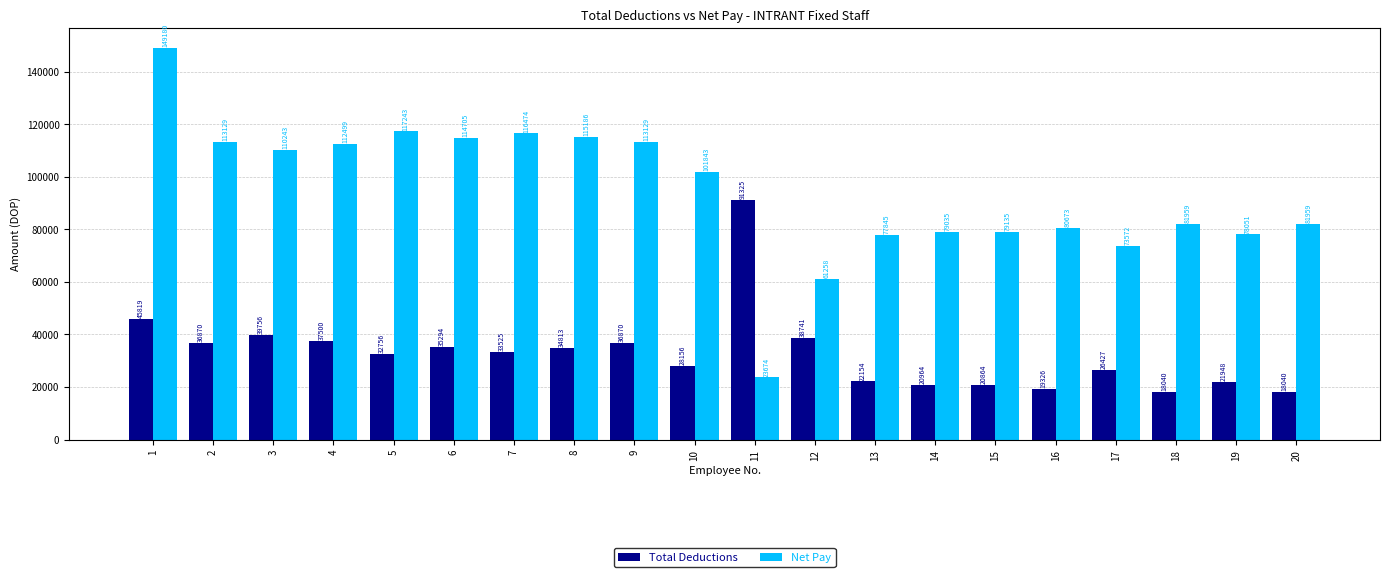

What is the value of the Net Pay bar at the 4th from the left?

112499.4